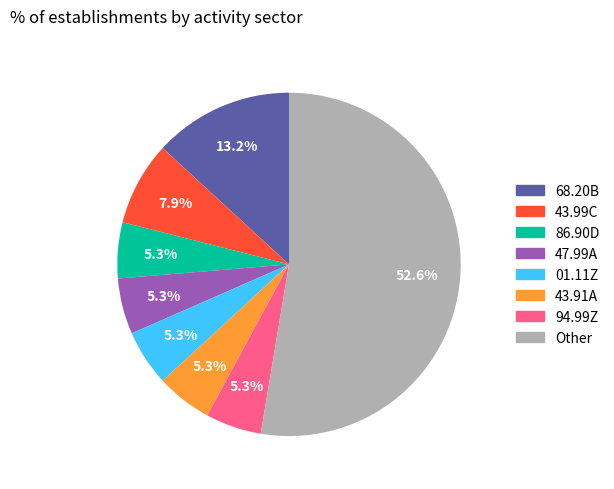

Does any single category account for the majority?

Yes